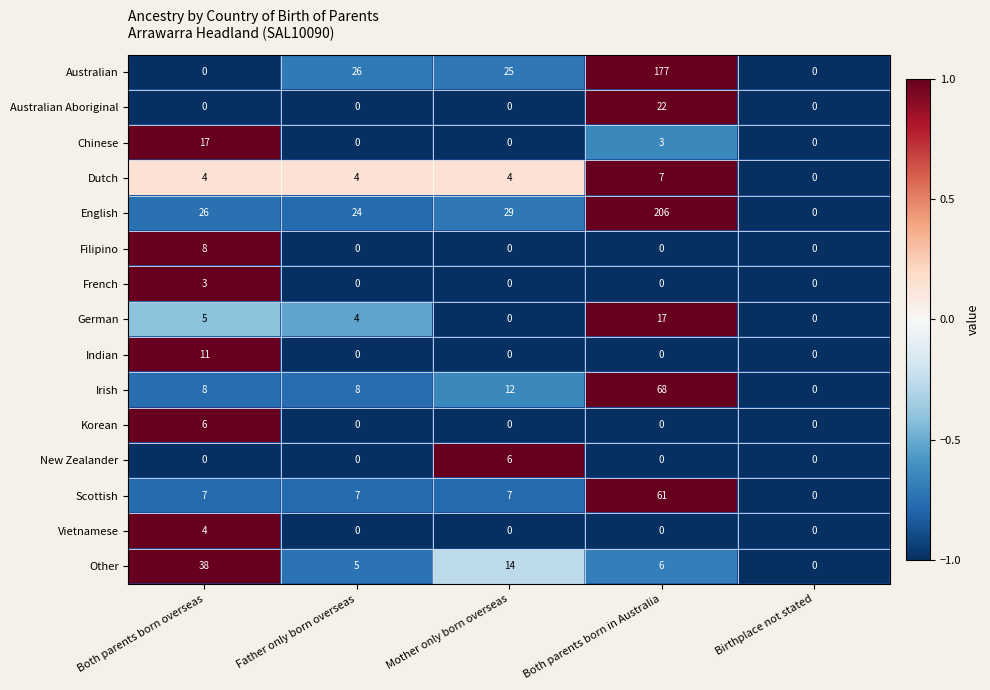

At which label does Irish reach its minimum?

Birthplace not stated